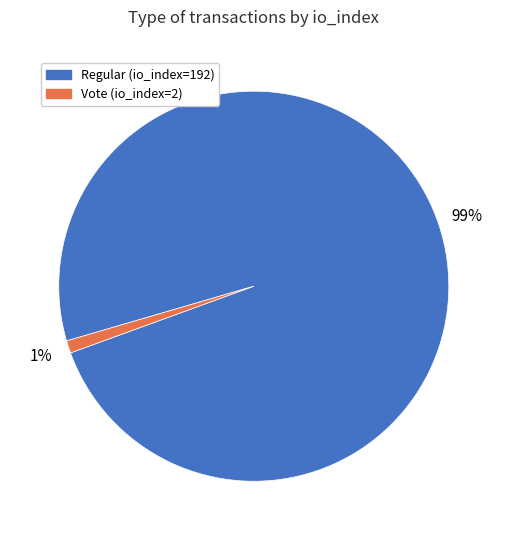

To the nearest percent, what is the difference between the largest and smallest slice percentages?

98%